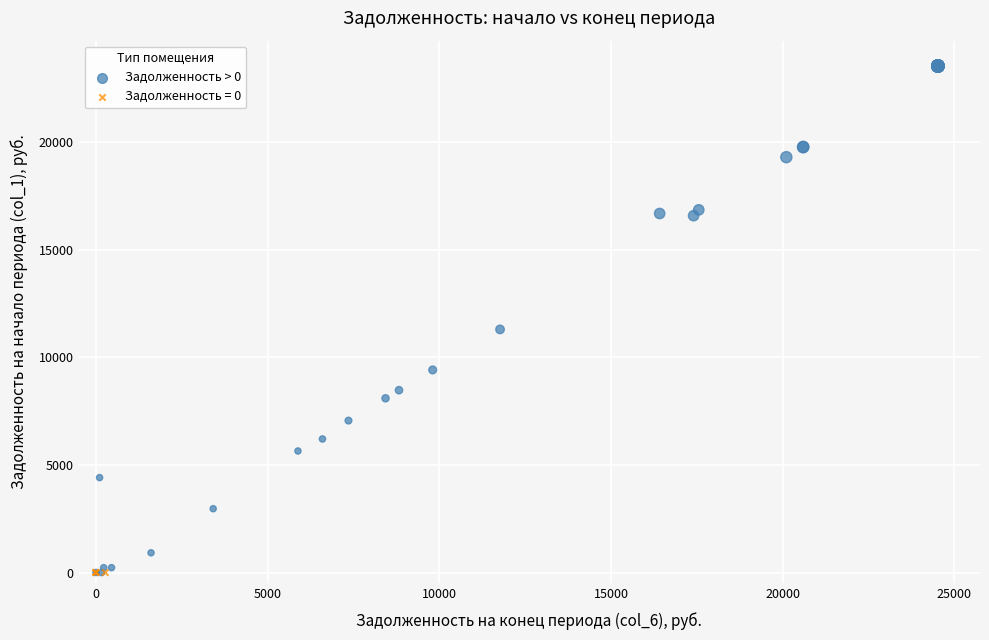

Which series reaches the maximum Y coordinate?

Задолженность > 0